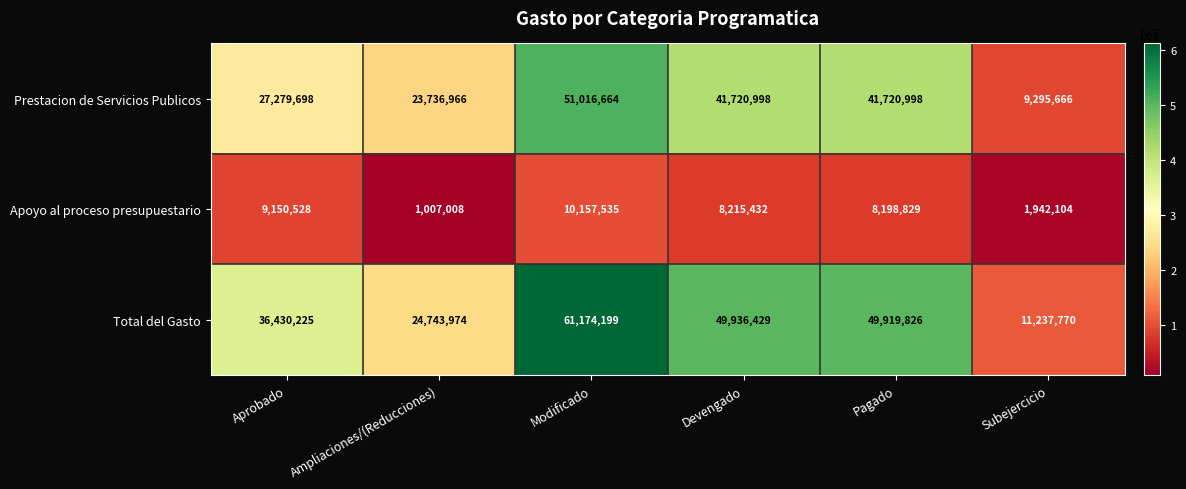

Reading left to right, list all the values displayed in this chart.

Prestacion de Servicios Publicos: Aprobado=27279698	Ampliaciones/(Reducciones)=23736966	Modificado=51016664	Devengado=41720998	Pagado=41720998	Subejercicio=9295666
Apoyo al proceso presupuestario: Aprobado=9150528	Ampliaciones/(Reducciones)=1007008	Modificado=10157535	Devengado=8215432	Pagado=8198829	Subejercicio=1942104
Total del Gasto: Aprobado=36430225	Ampliaciones/(Reducciones)=24743974	Modificado=61174199	Devengado=49936429	Pagado=49919826	Subejercicio=11237770